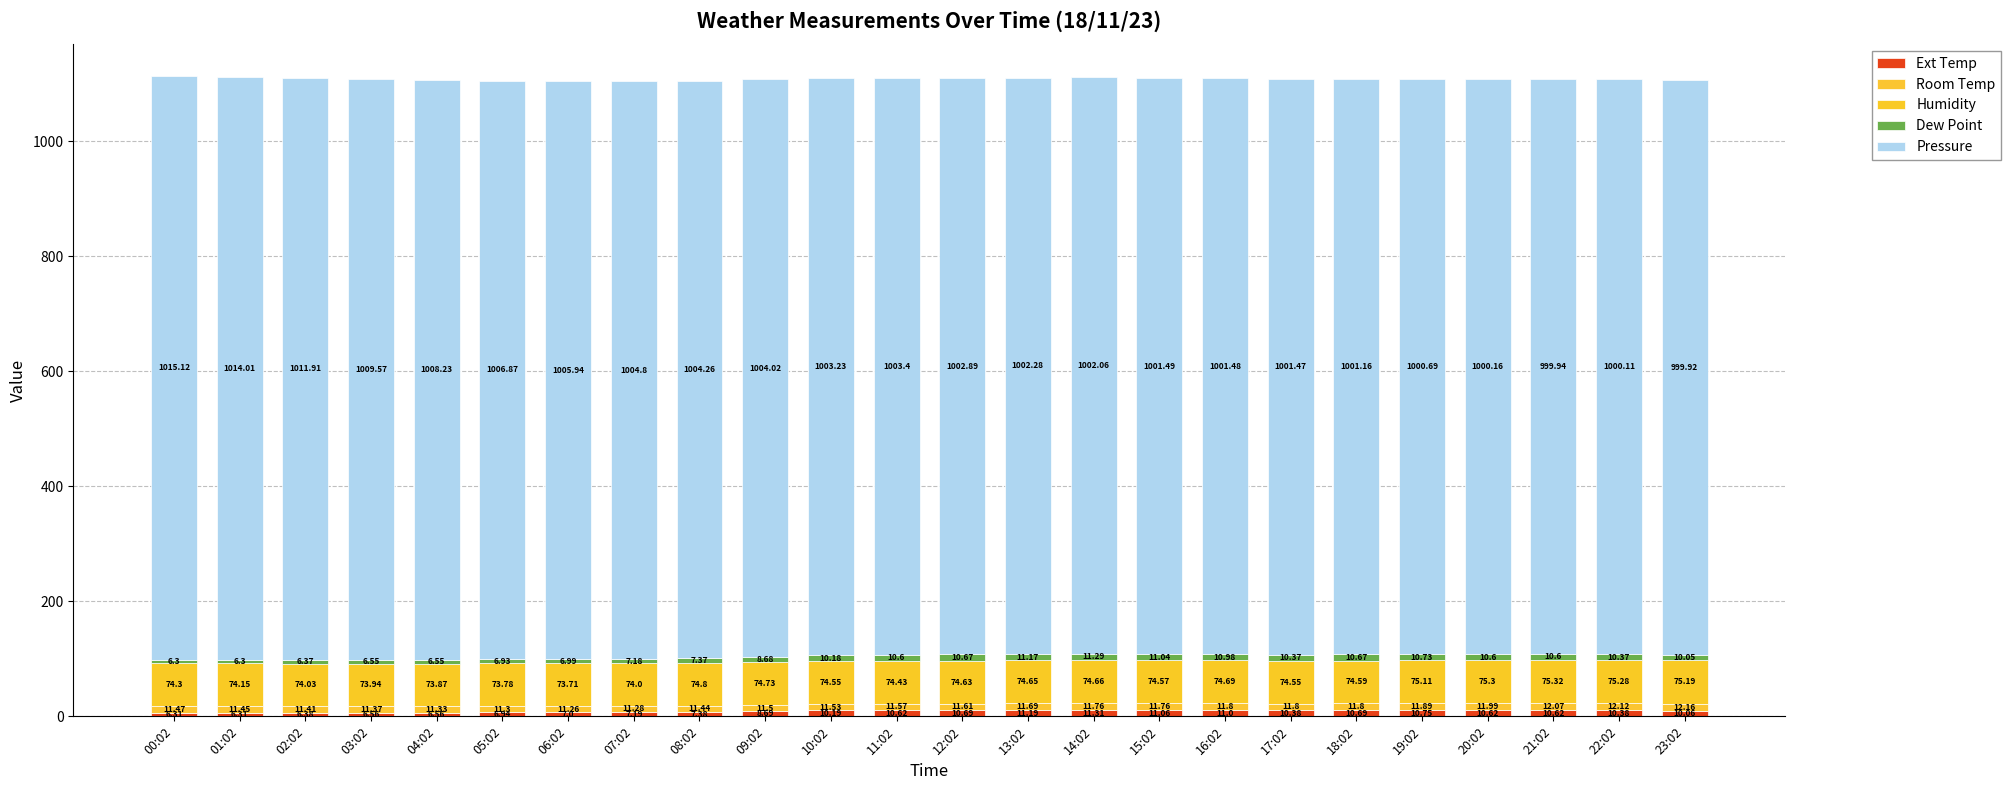

What is the difference between the Pressure values at 01:02 and 09:02?

10.0